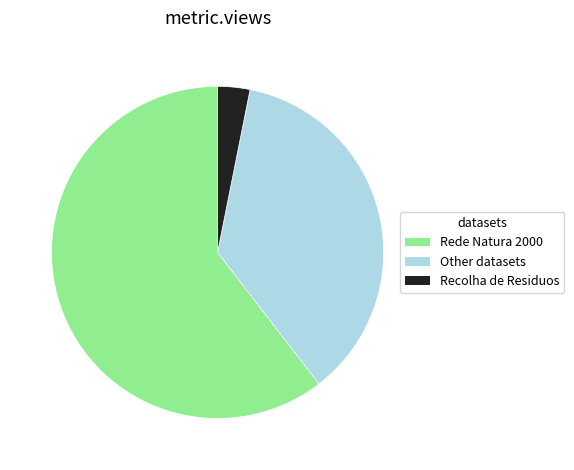

Which category accounts for the majority?

Rede Natura 2000